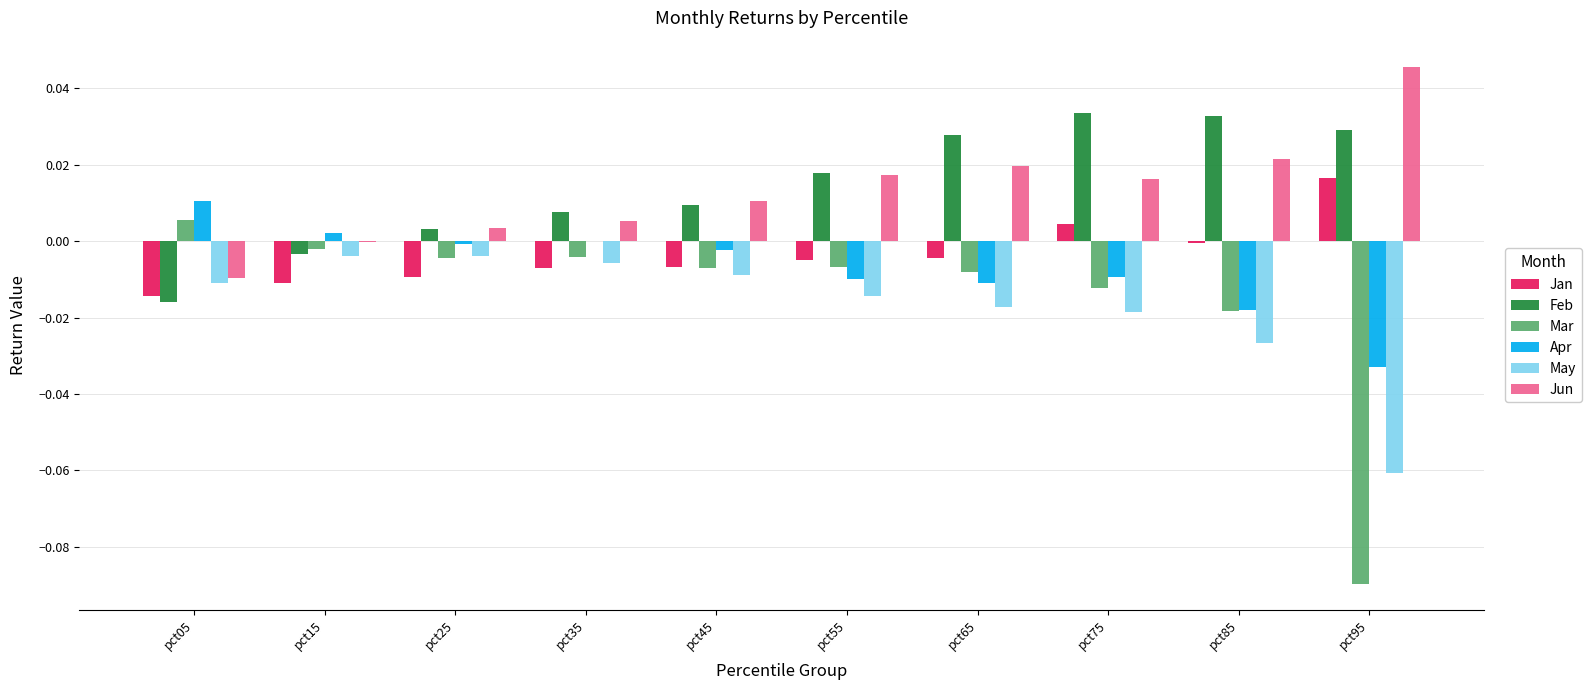

Which series changed the most between pct75 and pct85?

Apr